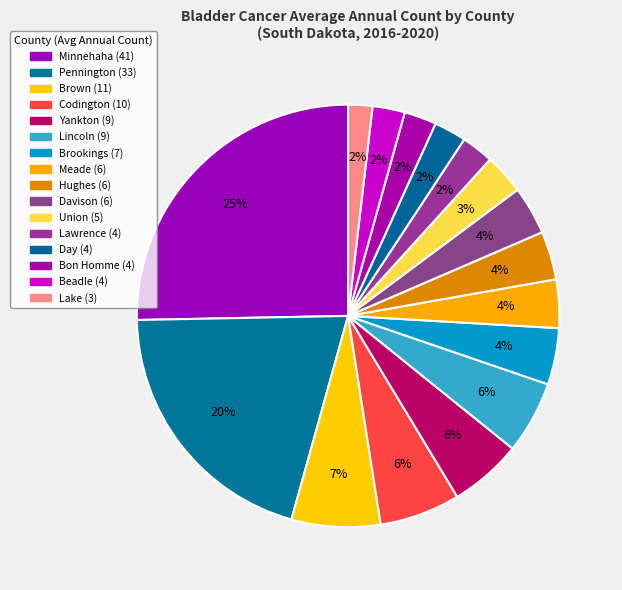

How many slices are in this pie chart?

16